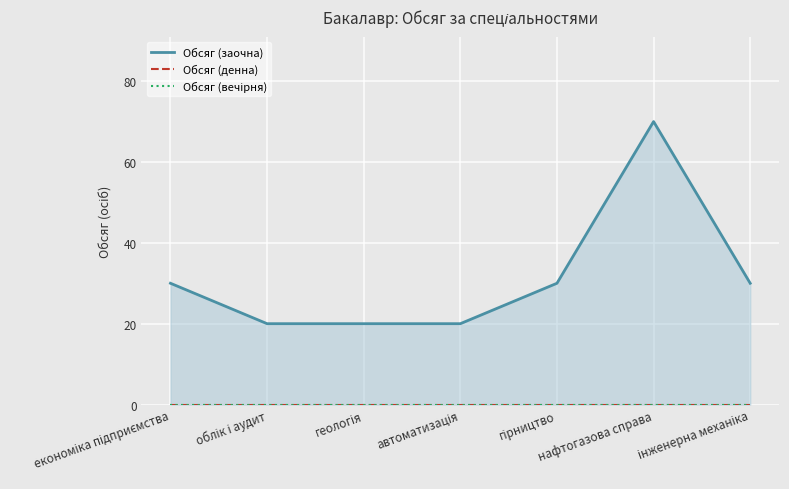

True or false: Обсяг (денна) and Обсяг (заочна) intersect in this chart.

False